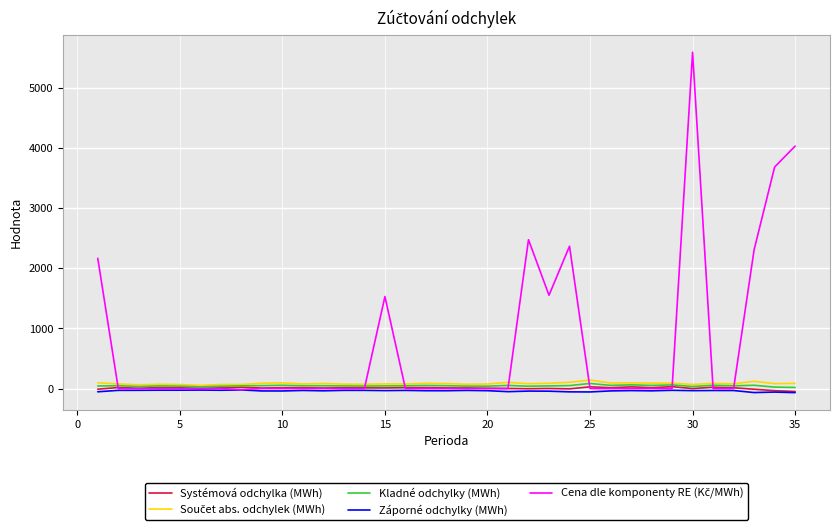

At which category is the sum across all series the highest?

30